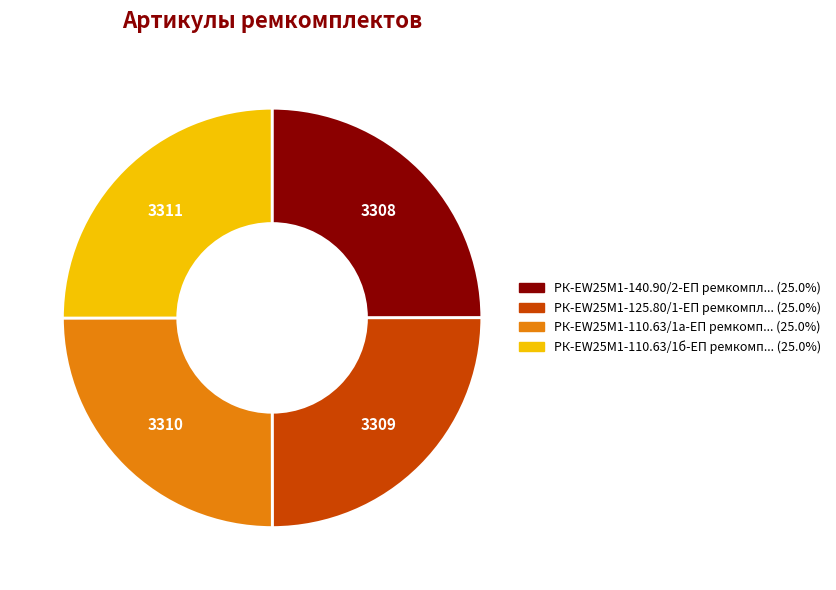

Is there any slice that represents more than half of the pie?

No